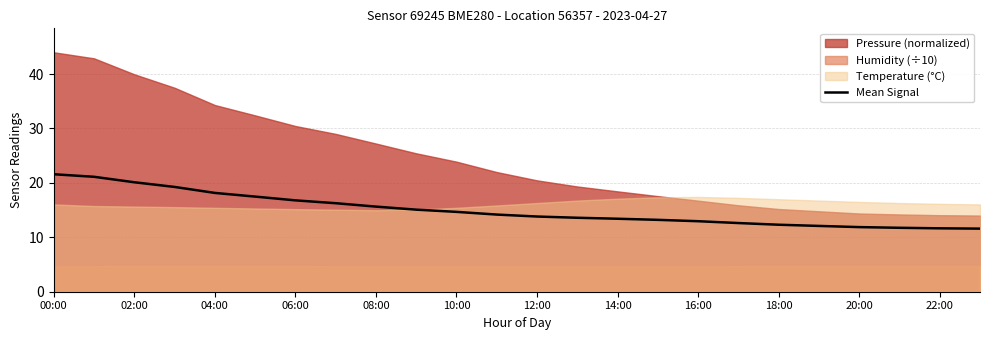

What is the sum of all values?

361.2